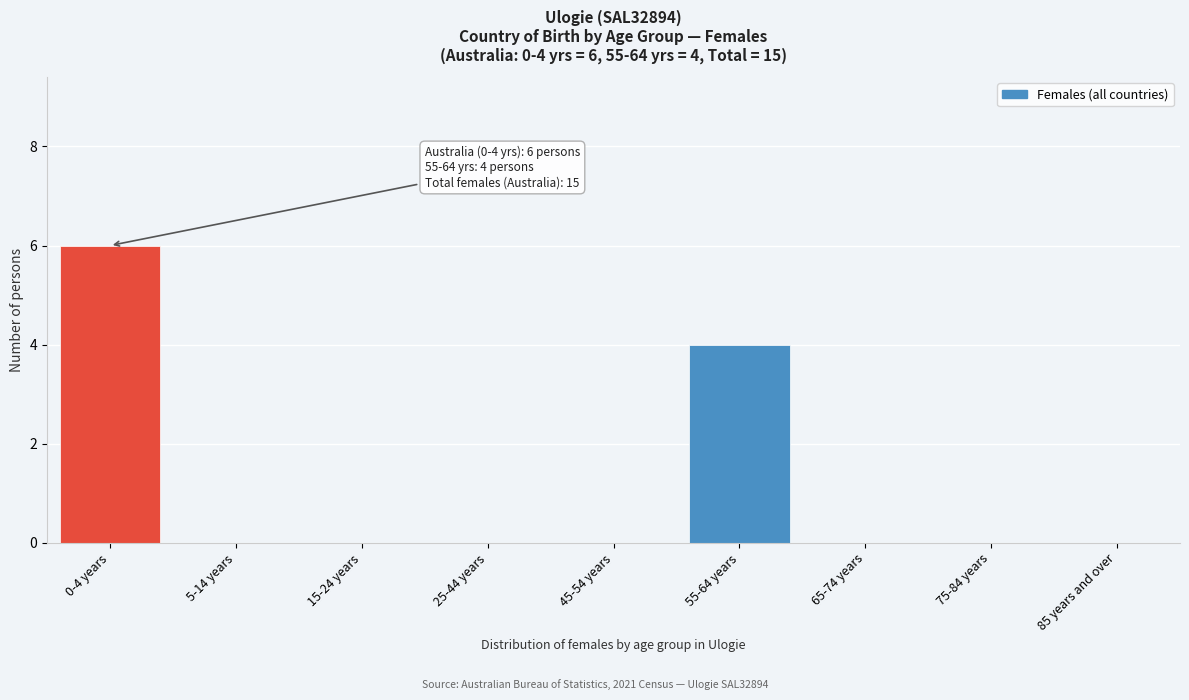

Reading left to right, extract all data points from this chart.

0-4 years=6	5-14 years=0	15-24 years=0	25-44 years=0	45-54 years=0	55-64 years=4	65-74 years=0	75-84 years=0	85 years and over=0